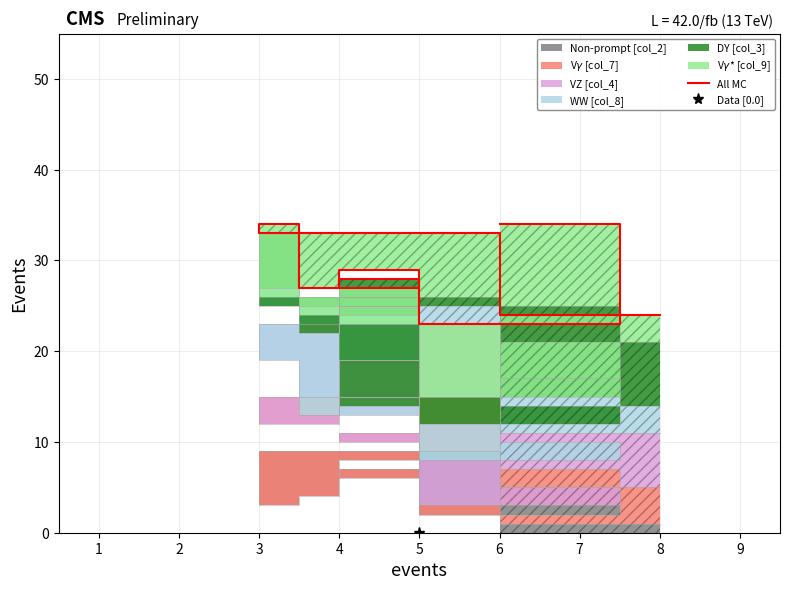

What is the greatest value displayed?

34